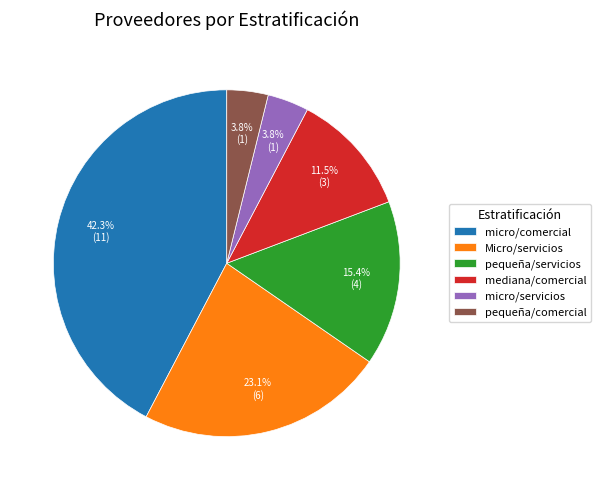

Approximately how many times larger is the value at mediana/comercial compared to Micro/servicios?

0.5